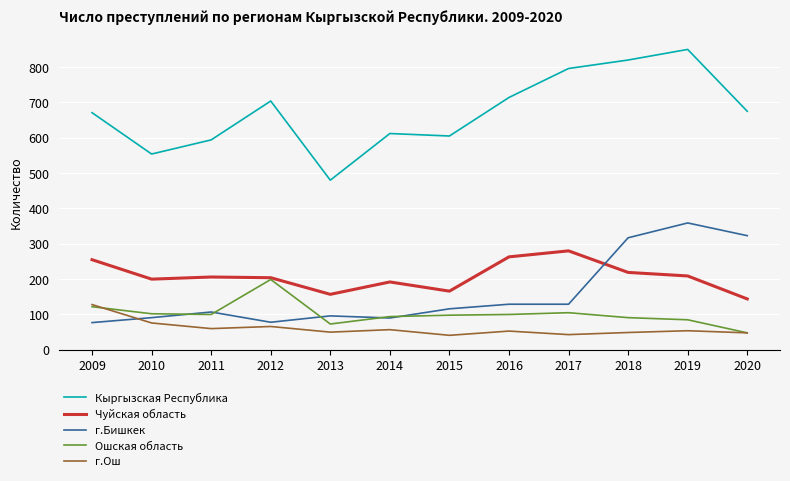

The value of г.Бишкек at 2020 is 323. True or false?

True